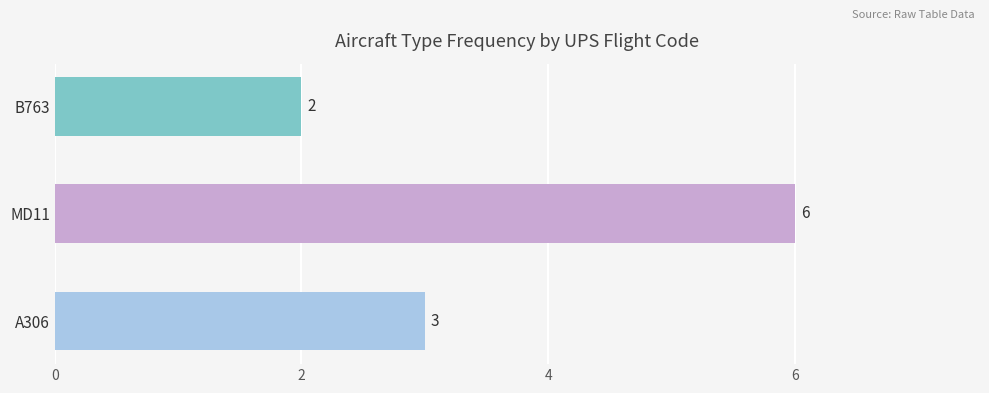

What is the greatest value displayed?

6